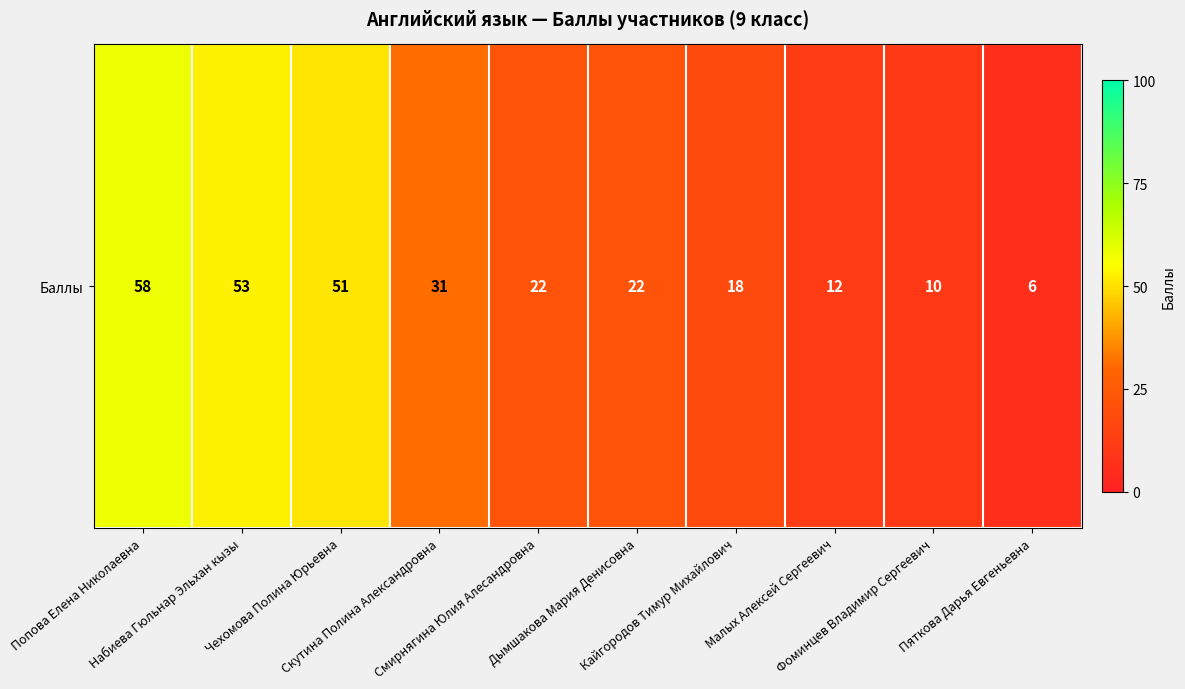

What is the maximum value shown in the chart?

58